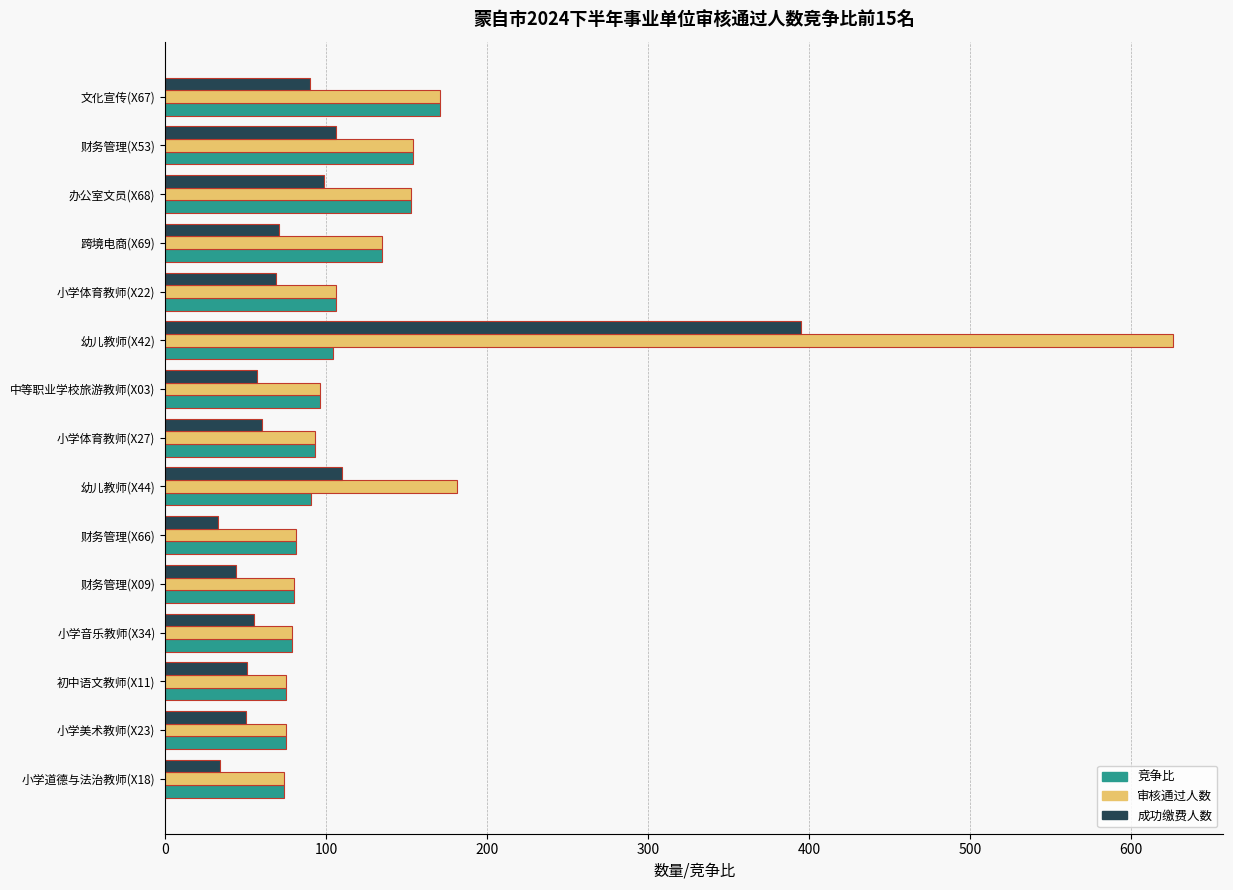

What is the sum of all 审核通过人数 values?

2179.0